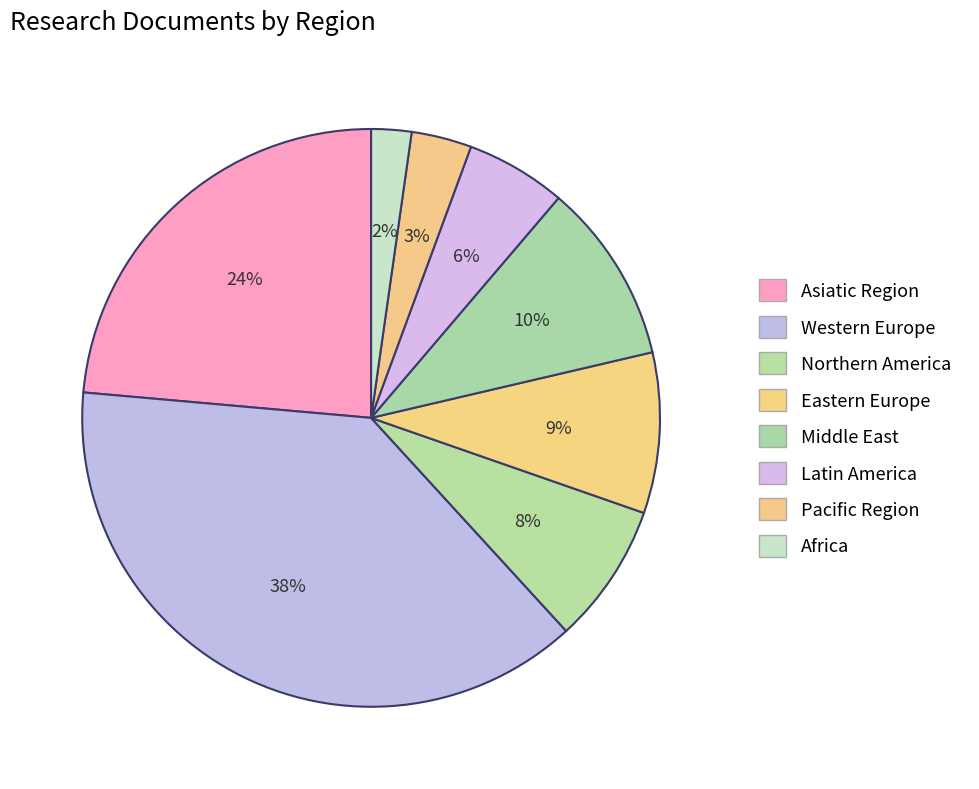

How many slices are in this pie chart?

8